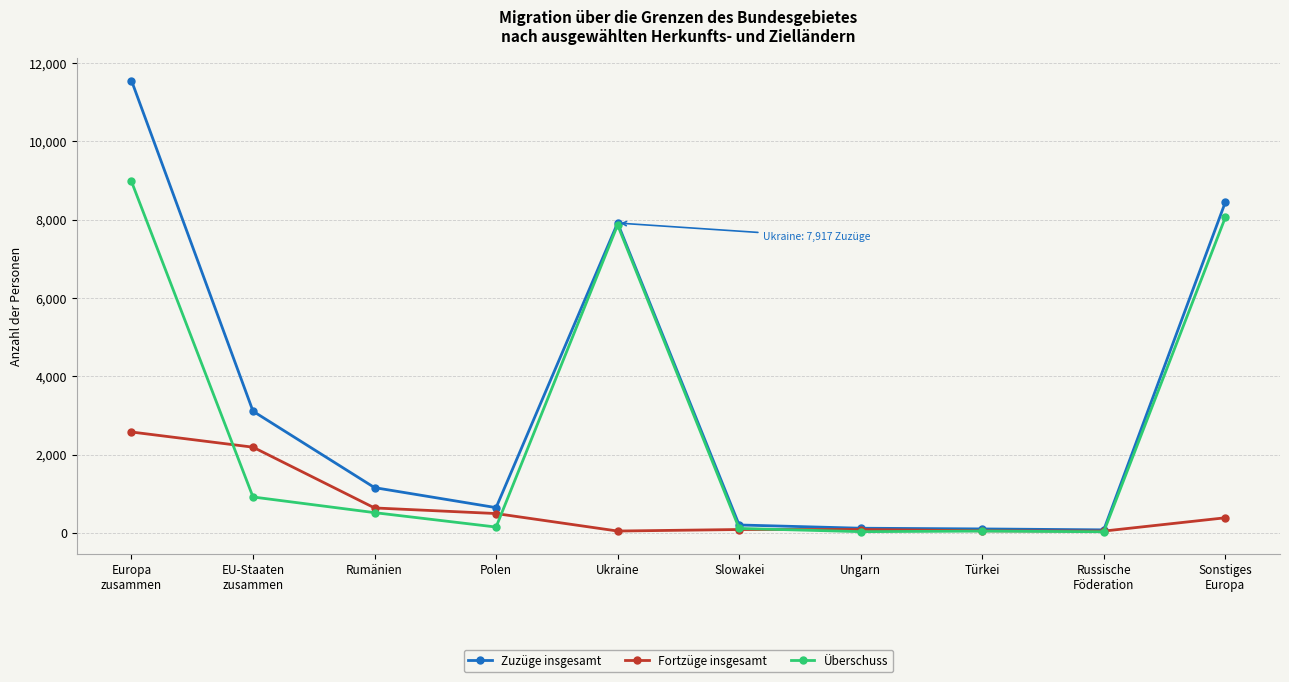

How many data points in Fortzüge insgesamt are less than 388?

5